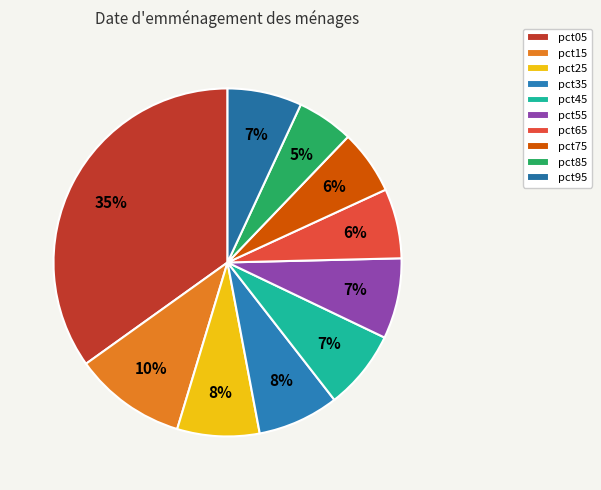

How many slices are in this pie chart?

10